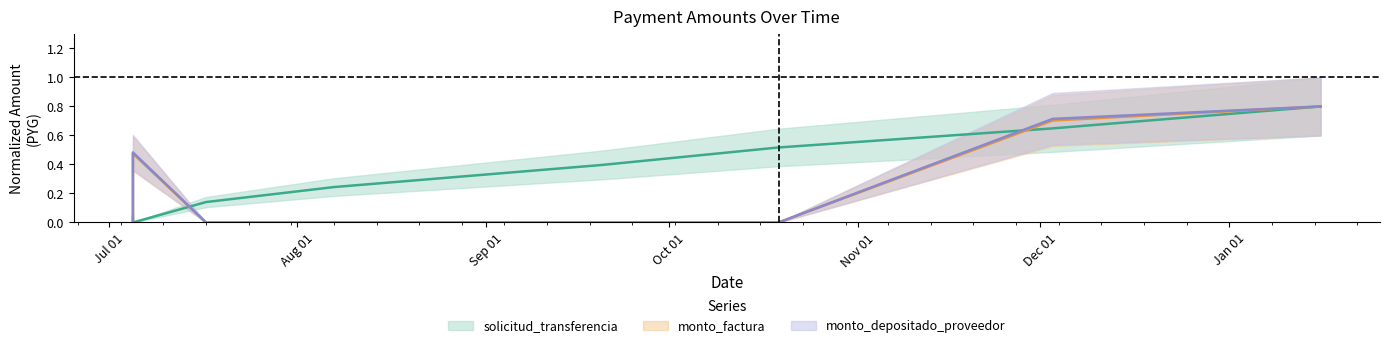

How many intersections are there between solicitud_transferencia and monto_depositado_proveedor?

3